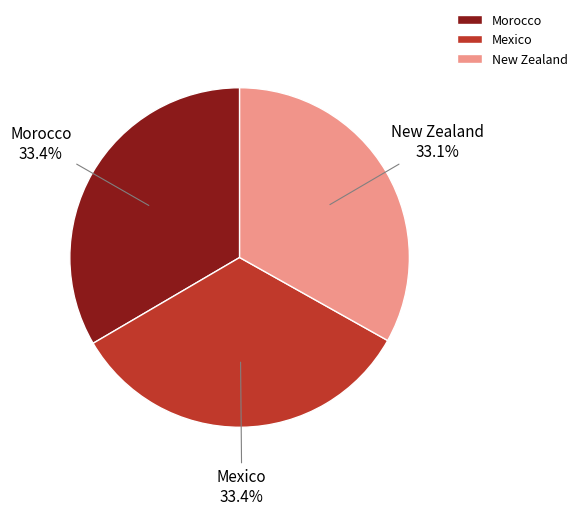

What is the total percentage of Mexico and New Zealand?

66.6%